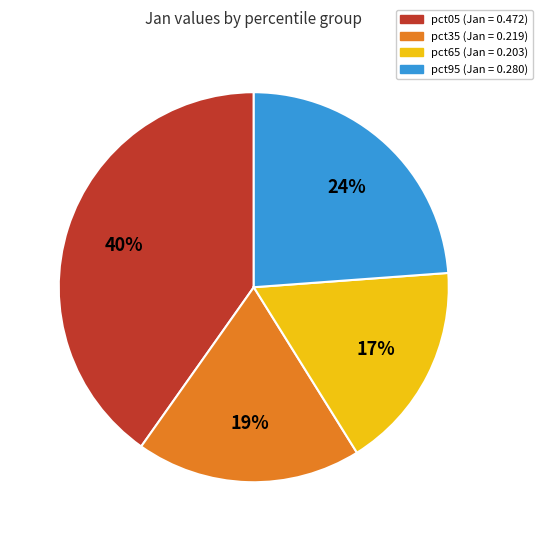

Is there any slice that represents more than half of the pie?

No